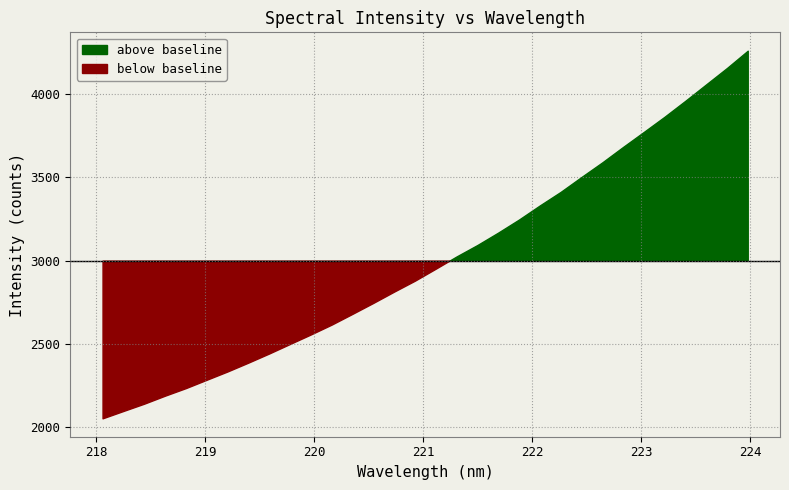

Rank the categories by value from lowest to highest.

218.0596, 218.2508, 218.442, 218.6332, 218.8244, 219.0156, 219.2067, 219.3979, 219.589, 219.7801, 219.9712, 220.1623, 220.3533, 220.5444, 220.7354, 220.9264, 221.1174, 221.3083, 221.4993, 221.6902, 221.8812, 222.0721, 222.263, 222.4538, 222.6447, 222.8355, 223.0264, 223.2172, 223.408, 223.5987, 223.7895, 223.9802